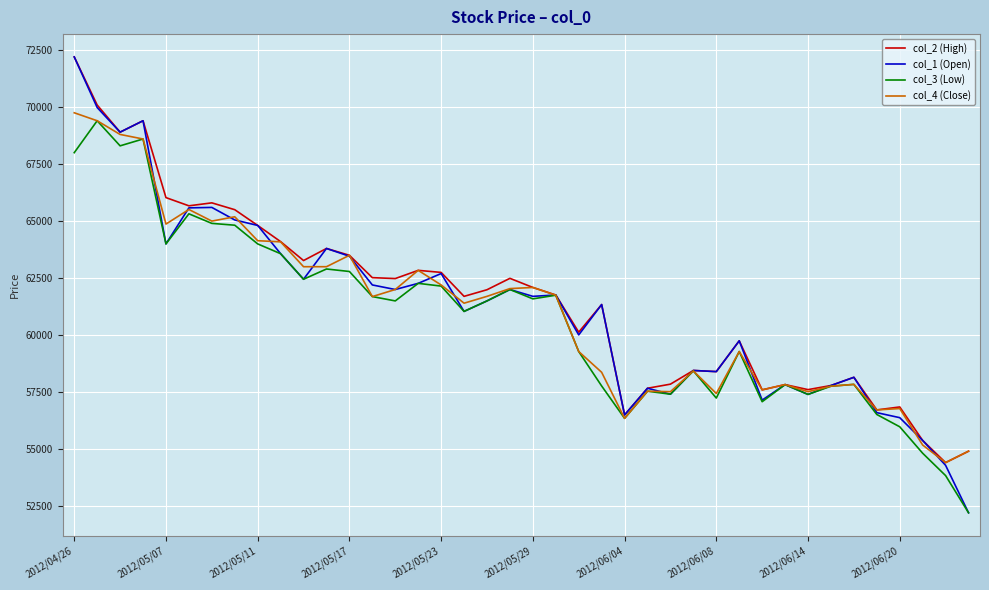

How many values in the col_1 (Open) series are below 61700?

20